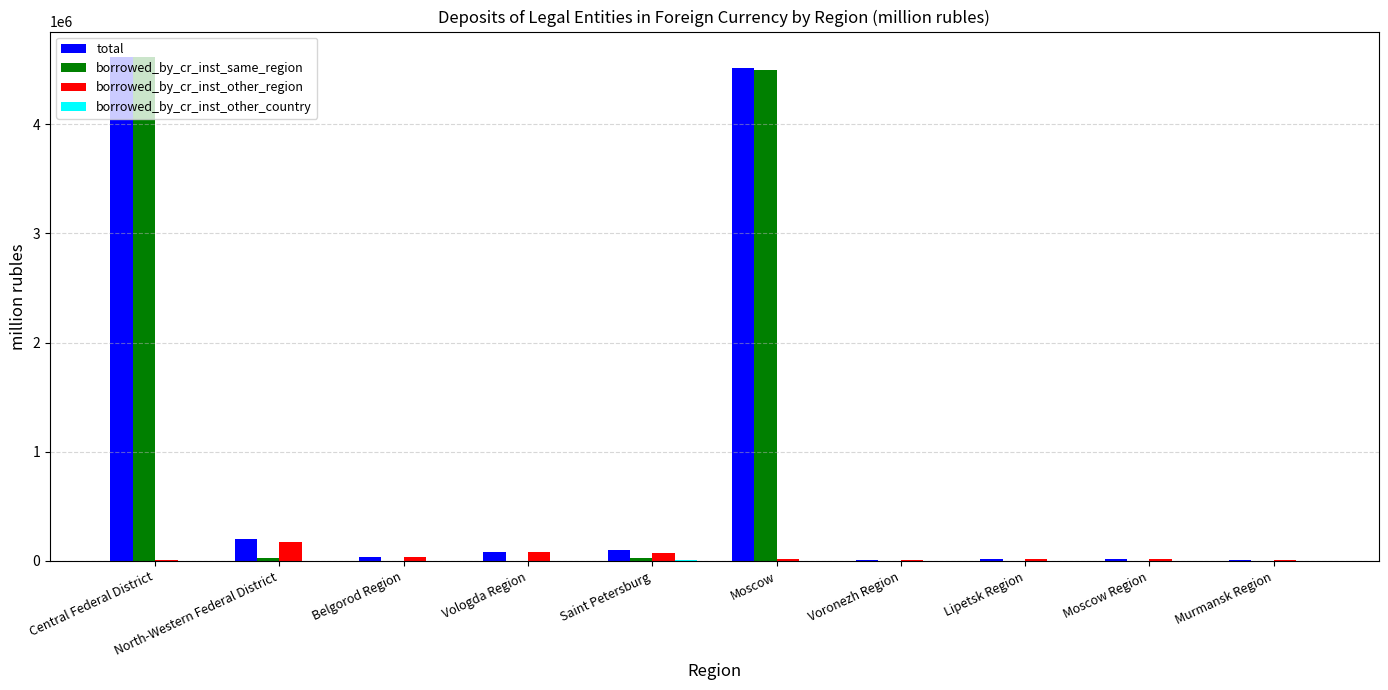

What is the highest value of the total series?

4618049